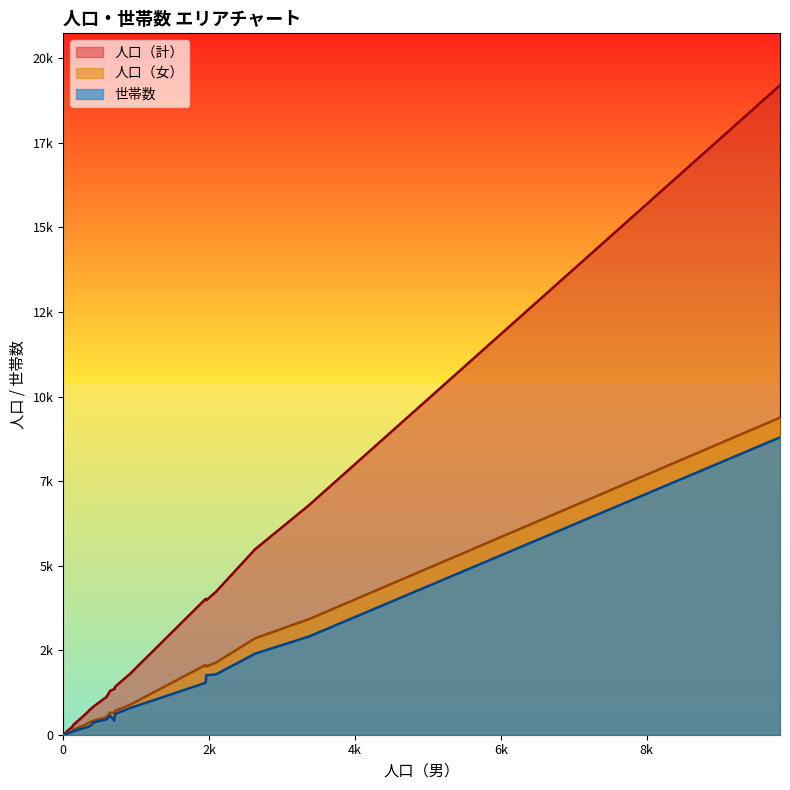

True or false: 世帯数 and 人口（計） cross at least once.

False